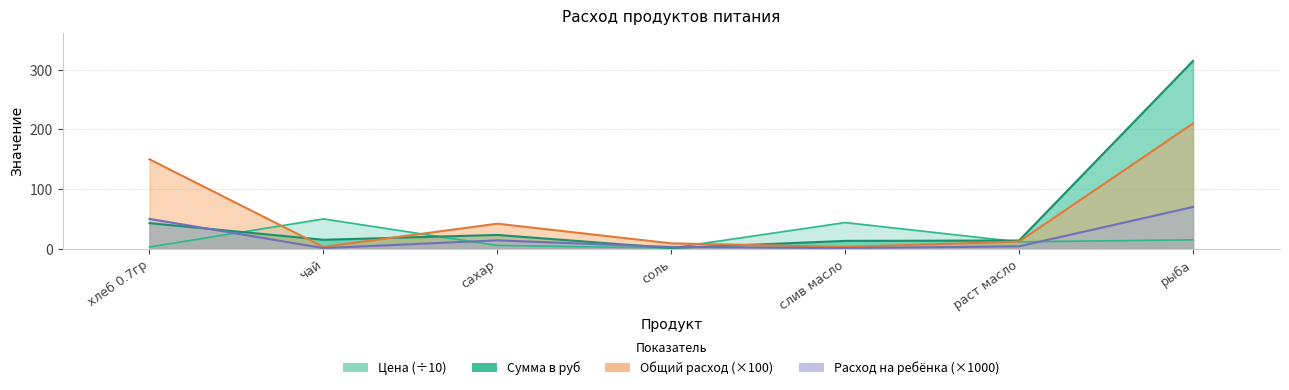

Which has a higher value, раст масло or чай?

чай